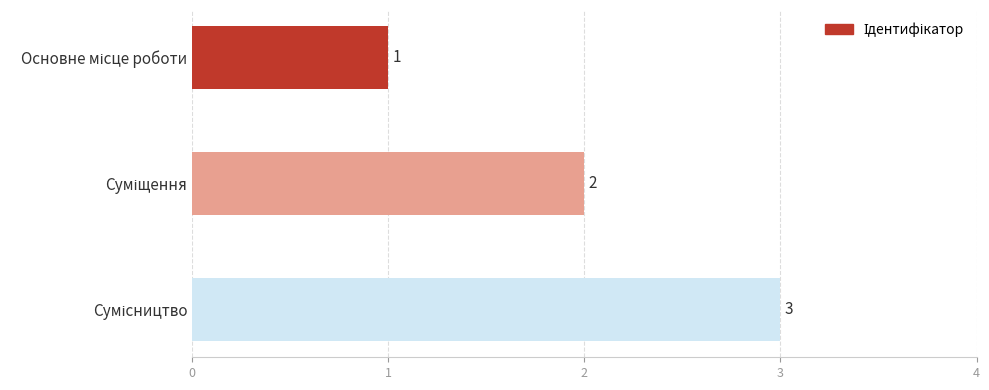

What is the greatest value displayed?

3